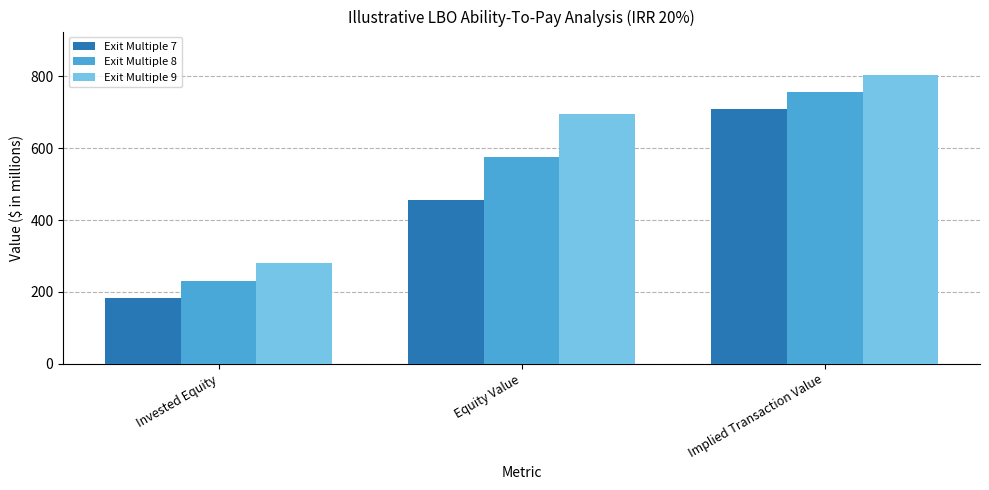

How many bars are there in total?

9